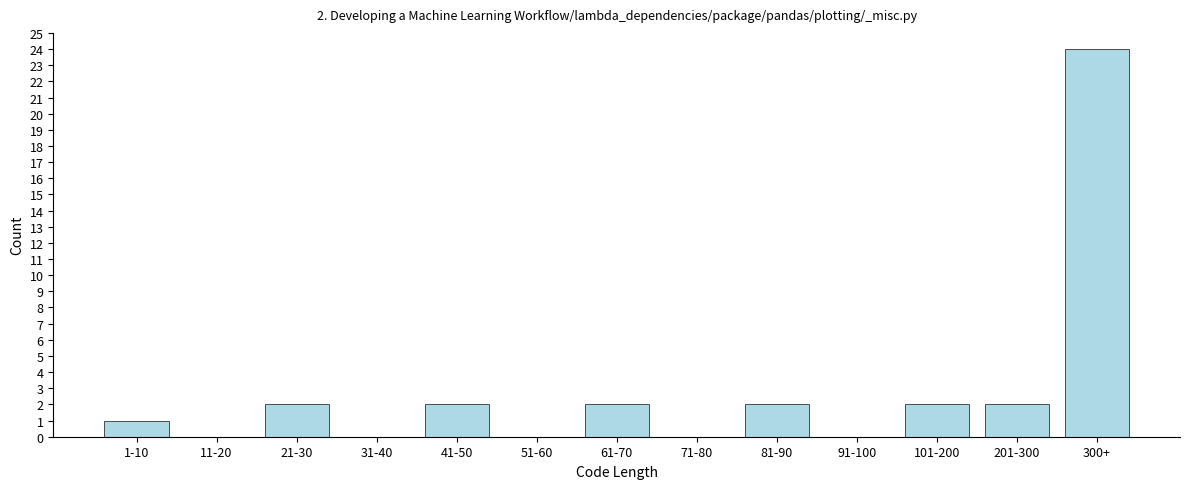

Which label corresponds to the largest value in the chart?

300+